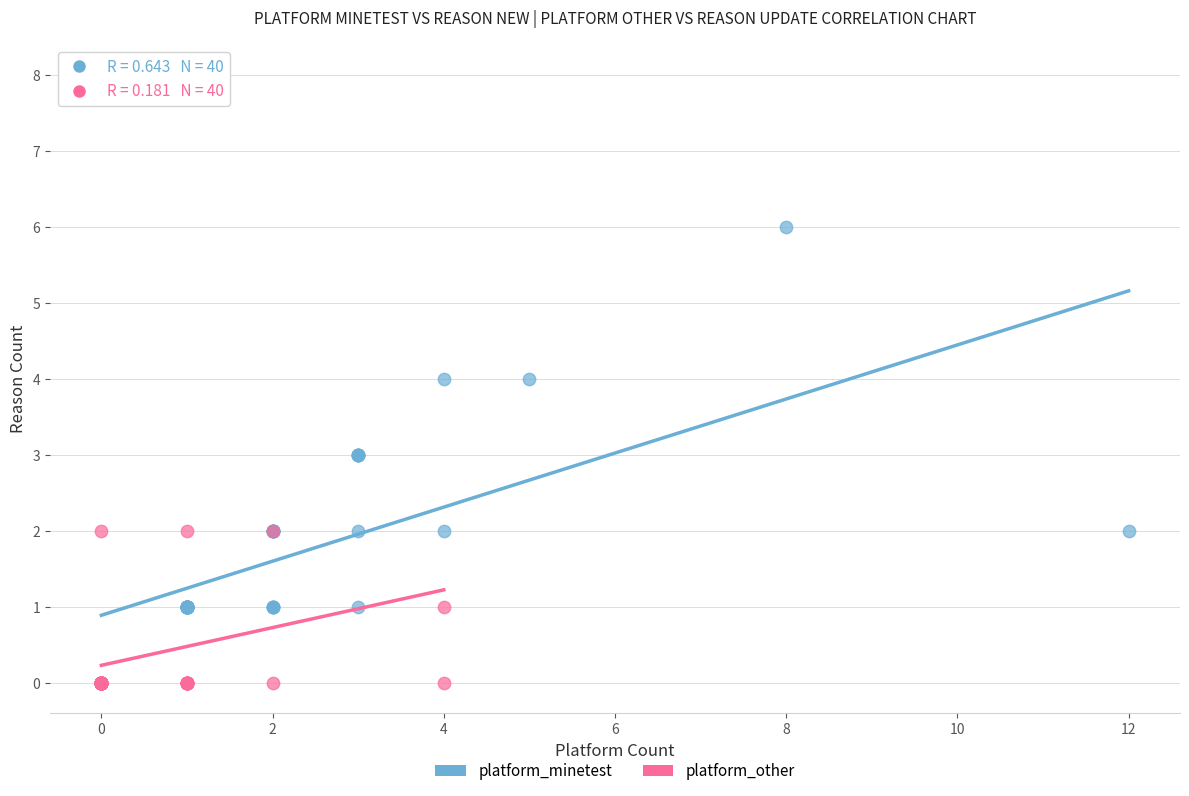

Which series has the widest spread of Y values?

platform_other